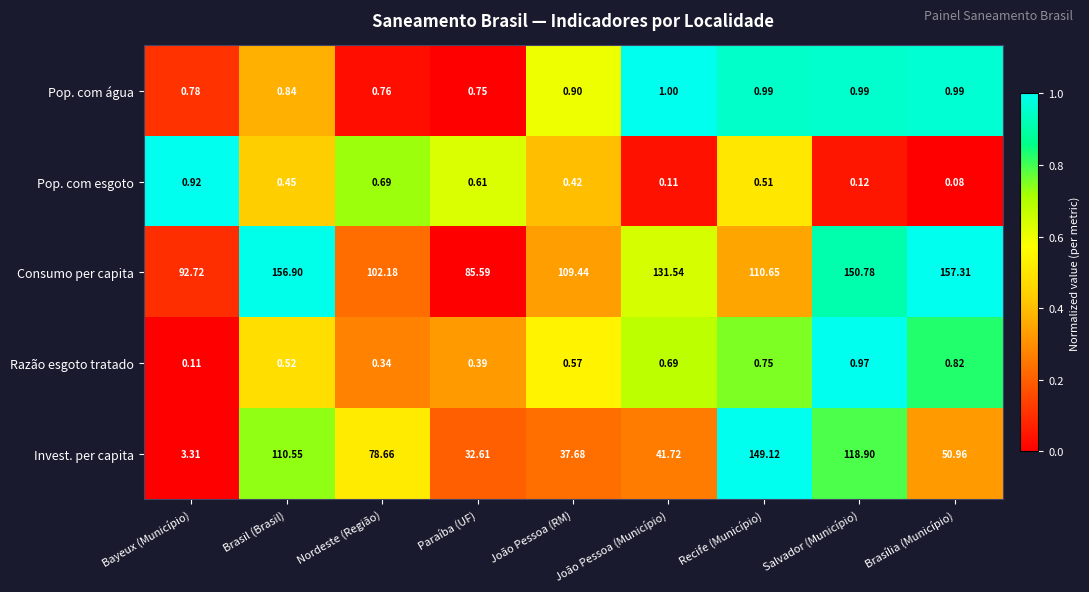

At which category does the chart reach its peak across all series?

Brasília (Município)